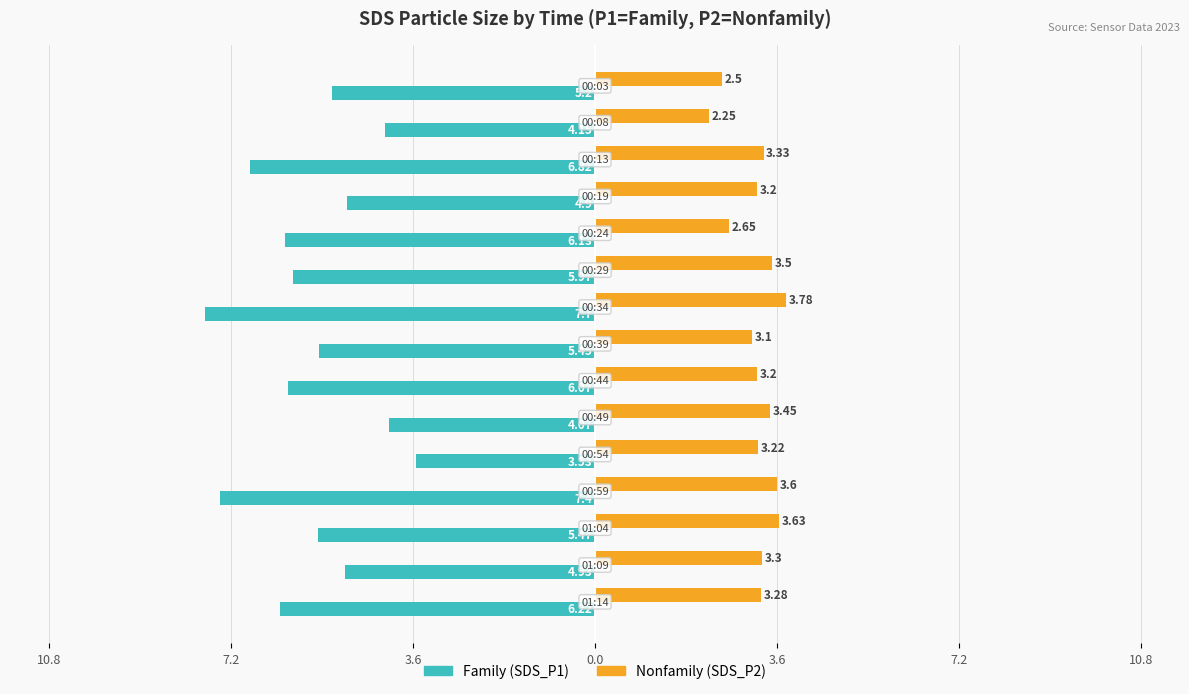

Reading right to left, list all the values displayed in this chart.

Family: -6.2	-4.9	-5.5	-7.4	-3.5	-4.1	-6.1	-5.5	-7.7	-6.0	-6.1	-4.9	-6.8	-4.2	-5.2
Nonfamily: 3.3	3.3	3.6	3.6	3.2	3.5	3.2	3.1	3.8	3.5	2.6	3.2	3.3	2.2	2.5